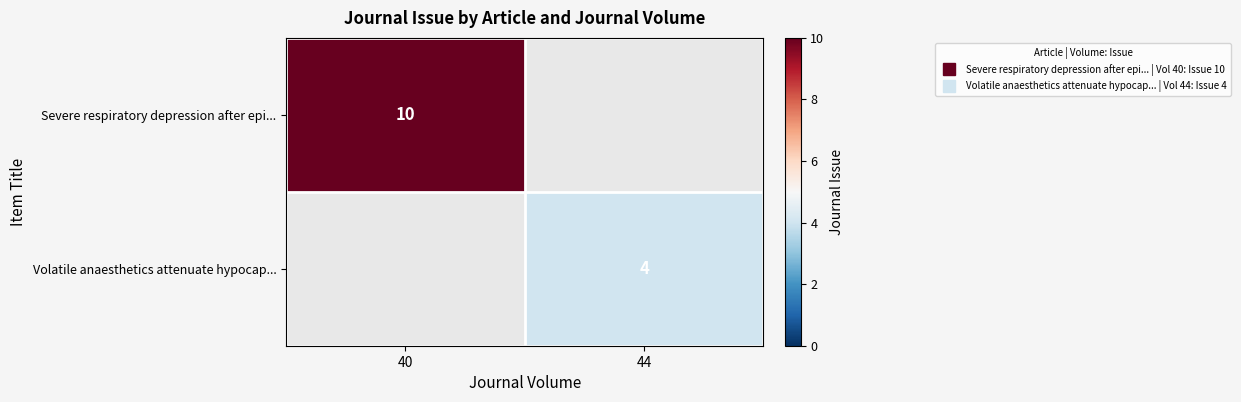

Which category has the highest value across all series?

40